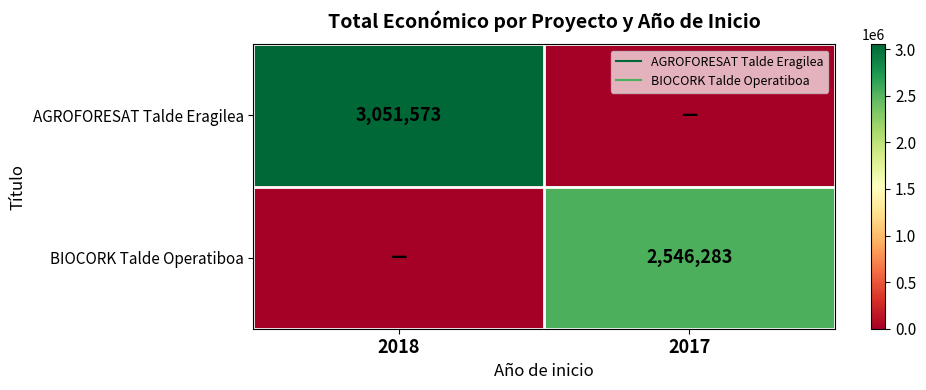

The AGROFORESAT Talde Eragilea series shows 5024377 at 2018. True or false?

False